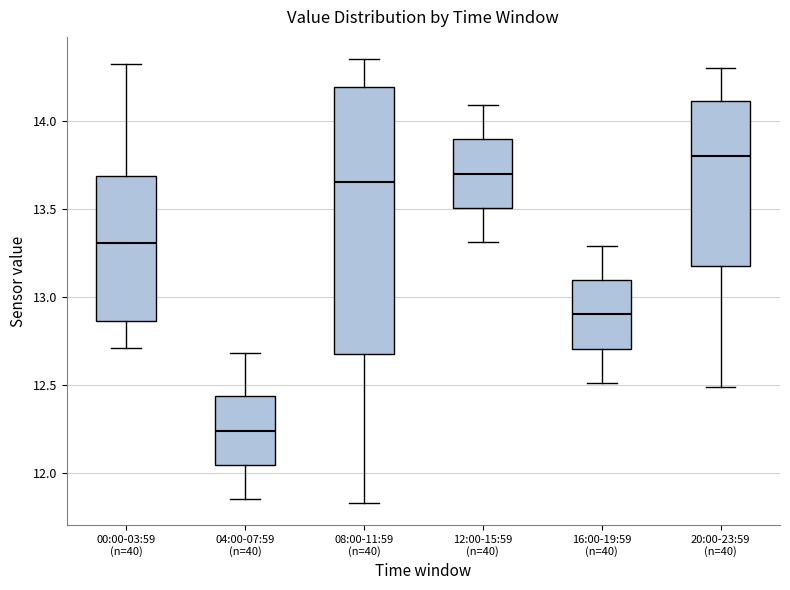

Reading left to right, read every box against the y-axis: the position of its median line, the range the box covers, and the ends of its whiskers. The values are not printed on the chart, so give them approximately, as read against the axis.

00:00-03:59 (n=40): median 13.30, box 12.85 to 13.70, whiskers 12.70 to 14.30
04:00-07:59 (n=40): median 12.25, box 12.05 to 12.45, whiskers 11.85 to 12.70
08:00-11:59 (n=40): median 13.65, box 12.70 to 14.20, whiskers 11.85 to 14.35
12:00-15:59 (n=40): median 13.70, box 13.50 to 13.90, whiskers 13.30 to 14.10
16:00-19:59 (n=40): median 12.90, box 12.70 to 13.10, whiskers 12.50 to 13.30
20:00-23:59 (n=40): median 13.80, box 13.20 to 14.10, whiskers 12.50 to 14.30